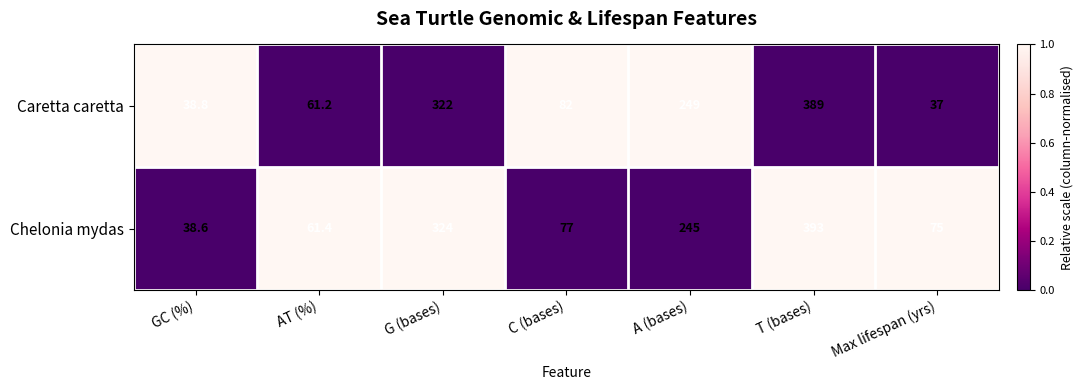

At which label does Caretta caretta first exceed 82?

G (bases)